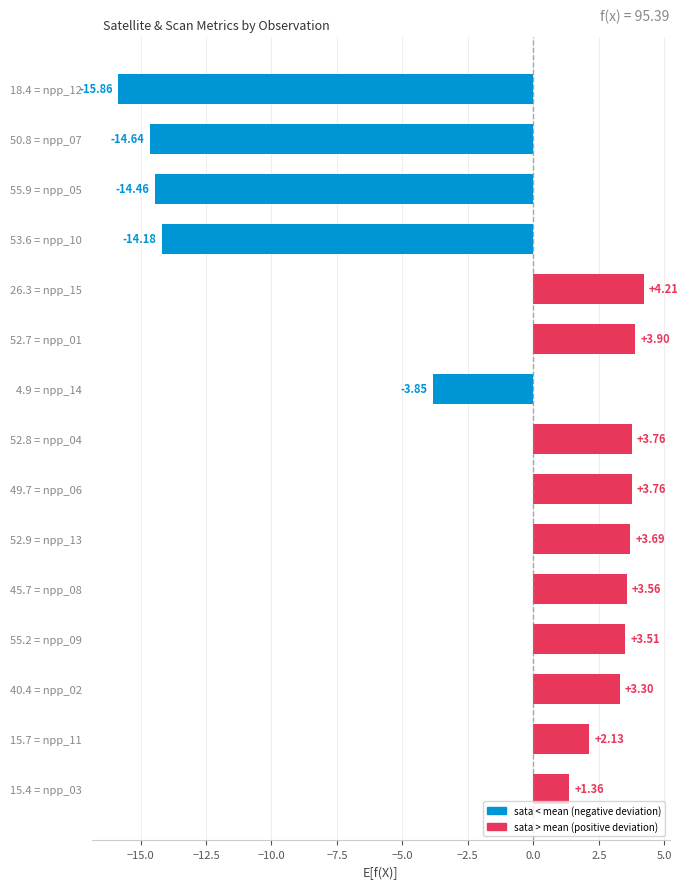

What is the difference between the values at 53.6 = npp_10 and 26.3 = npp_15?

18.4